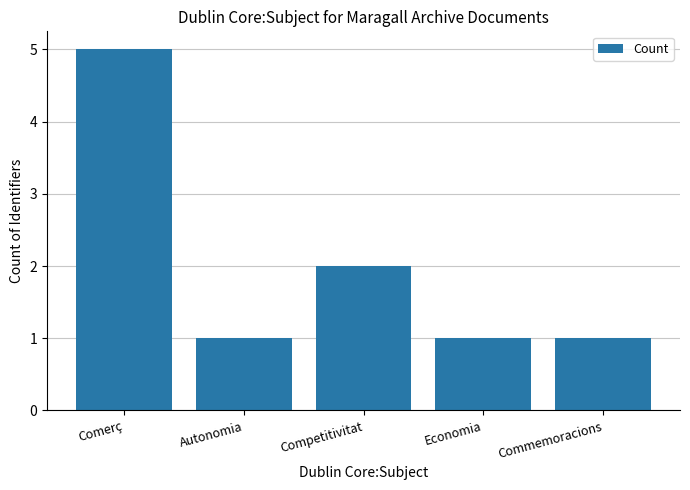

What is the average value?

2